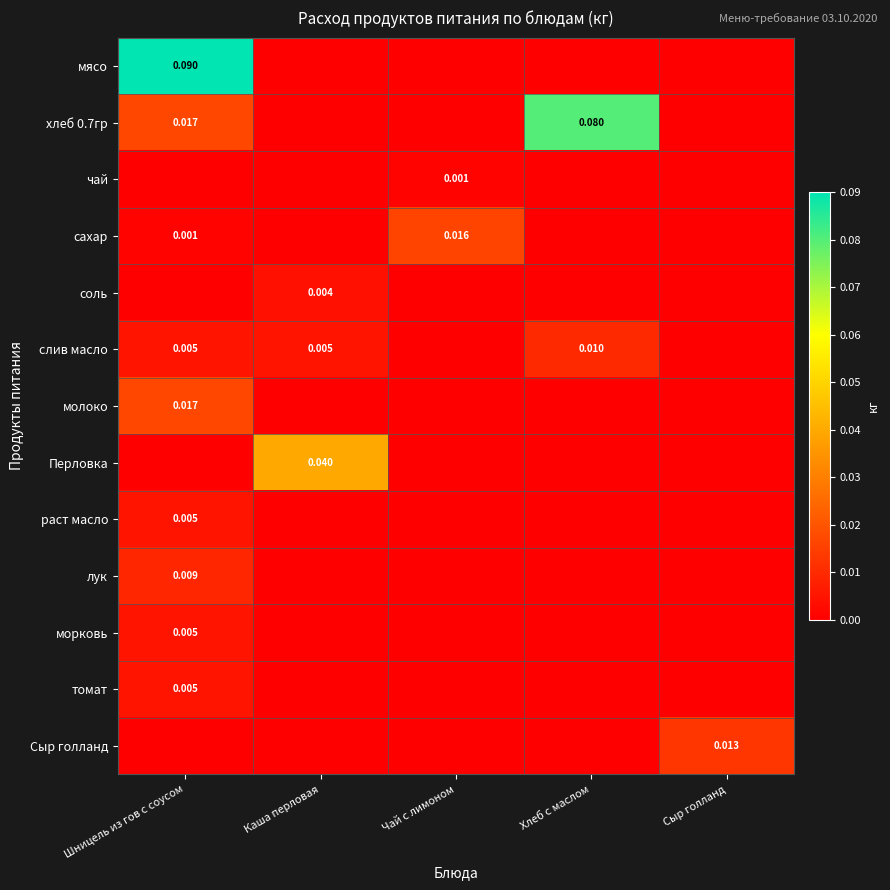

Is the value of лук at Шницель из гов с соусом greater than the value of хлеб 0.7гр at Шницель из гов с соусом?

No